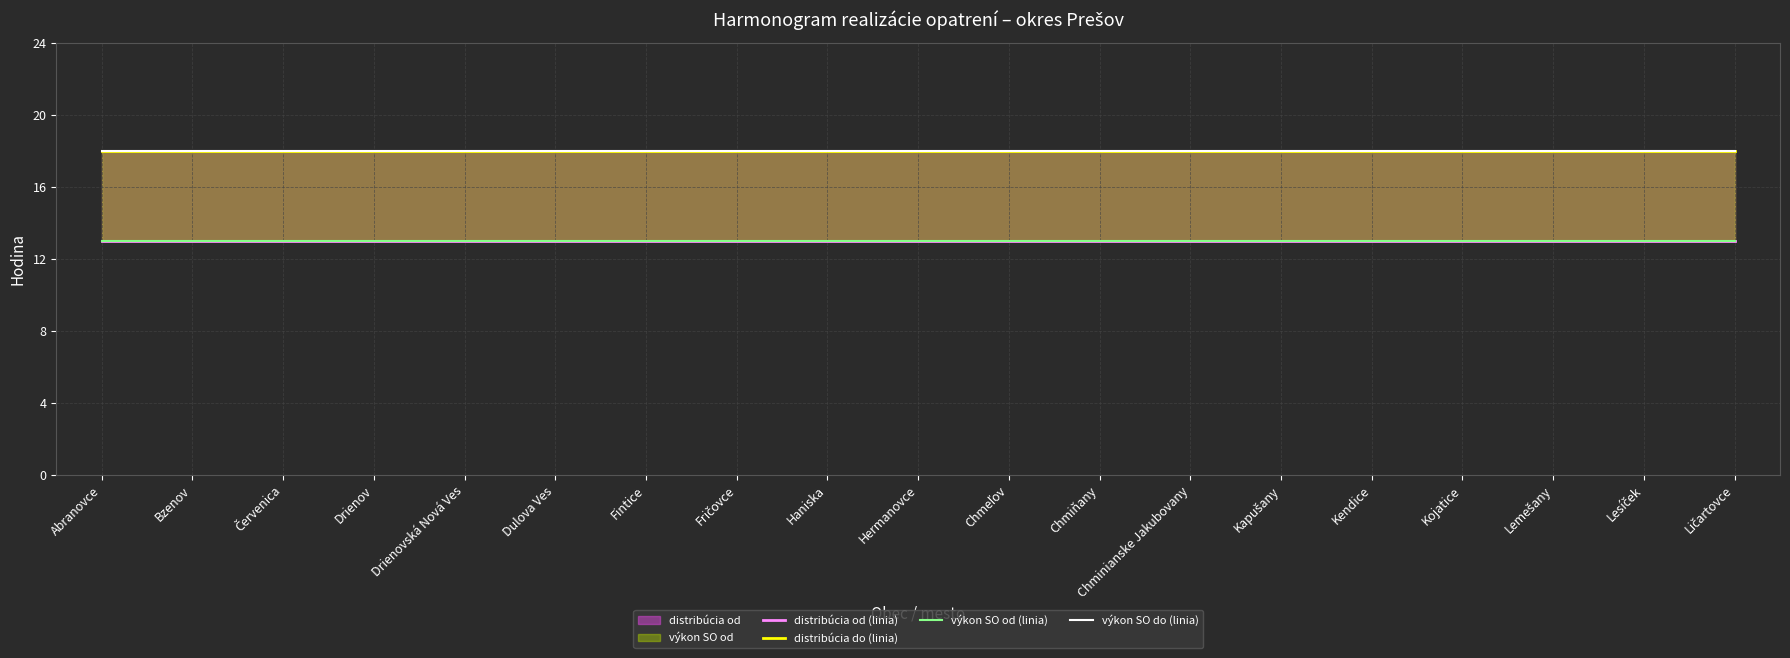

Reading left to right, extract all data points from this chart.

distribúcia od (linia): 13	13	13	13	13	13	13	13	13	13	13	13	13	13	13	13	13	13	13
distribúcia do (linia): 18	18	18	18	18	18	18	18	18	18	18	18	18	18	18	18	18	18	18
výkon SO od (linia): 13	13	13	13	13	13	13	13	13	13	13	13	13	13	13	13	13	13	13
výkon SO do (linia): 18	18	18	18	18	18	18	18	18	18	18	18	18	18	18	18	18	18	18